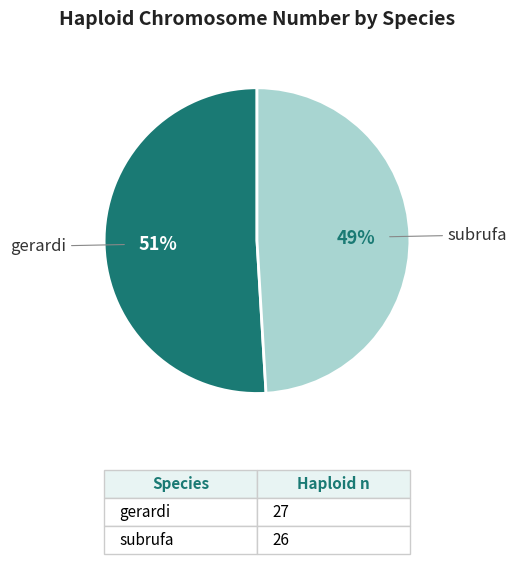

To the nearest percent, what is the difference between the subrufa and gerardi slice percentages?

2%